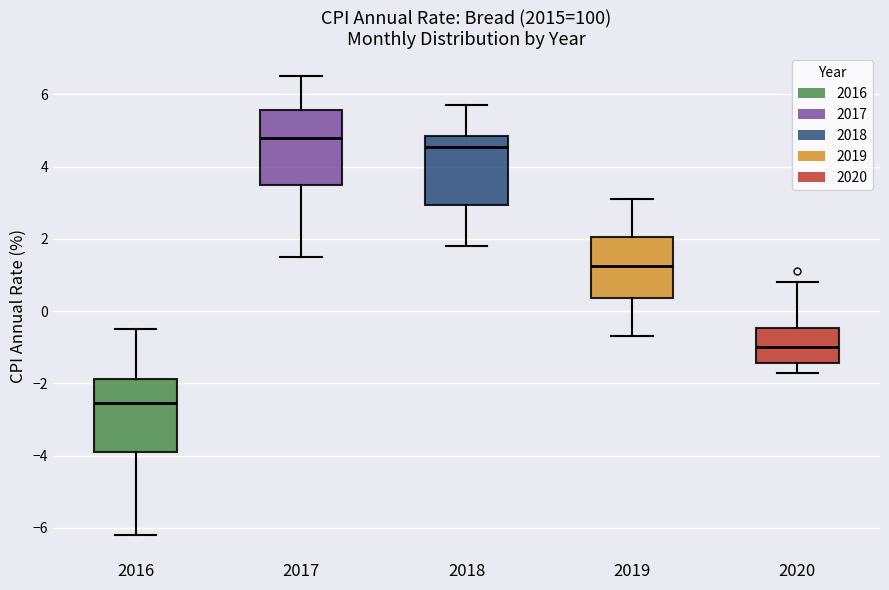

Reading left to right, read every box against the y-axis: the position of its median line, the range the box covers, and the ends of its whiskers. The values are not printed on the chart, so give them approximately, as read against the axis.

2016: median -2.6, box -3.8 to -1.8, whiskers -6.2 to -0.4
2017: median 4.8, box 3.6 to 5.6, whiskers 1.6 to 6.6
2018: median 4.6, box 3.0 to 4.8, whiskers 1.8 to 5.8
2019: median 1.2, box 0.4 to 2.0, whiskers -0.6 to 3.2
2020: median -1.0, box -1.4 to -0.4, whiskers -1.6 to 0.8